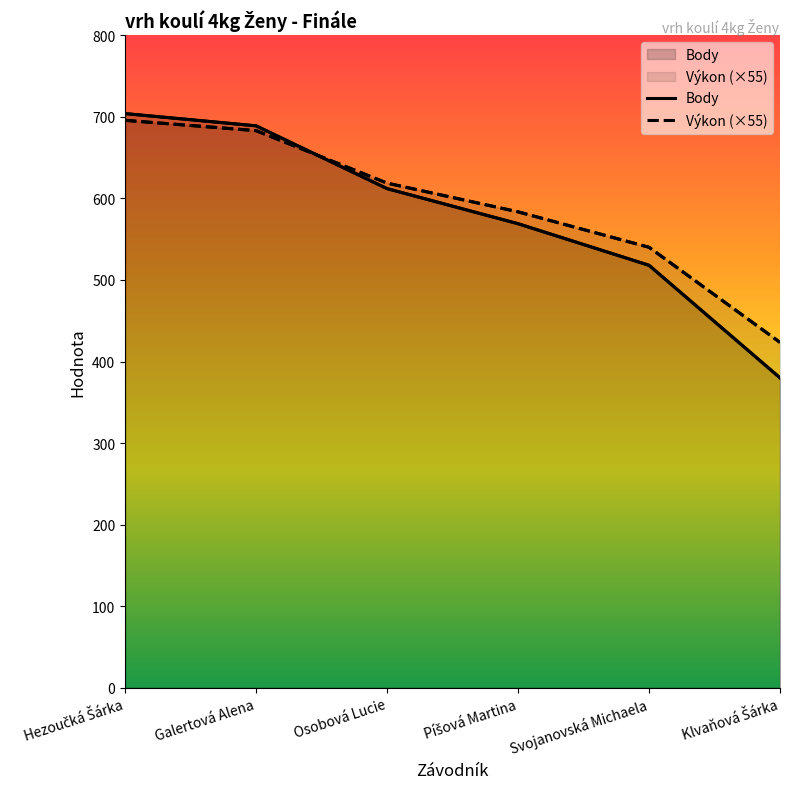

At which category is the sum across all series the highest?

Hezoučká Šárka